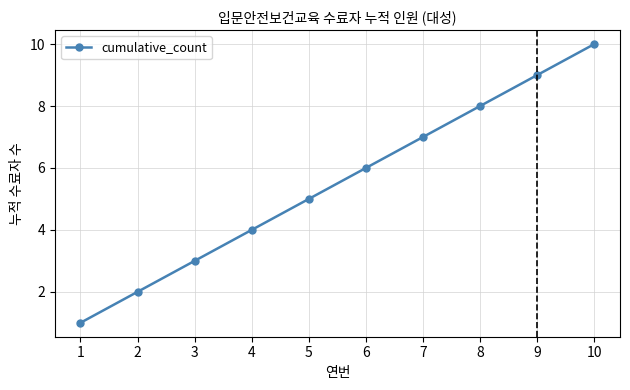

What is the sum of the values at 6 and 7?

13